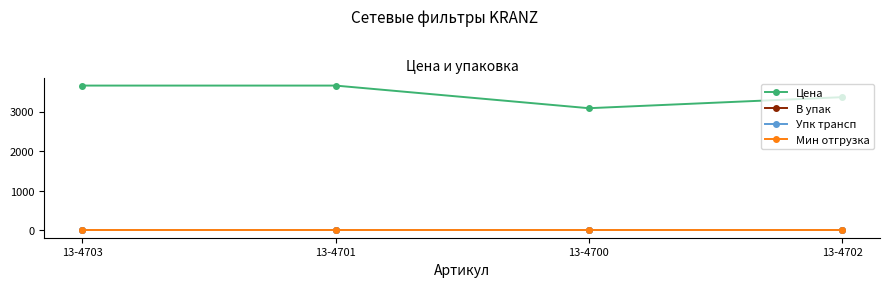

How many lines are shown in the chart?

4